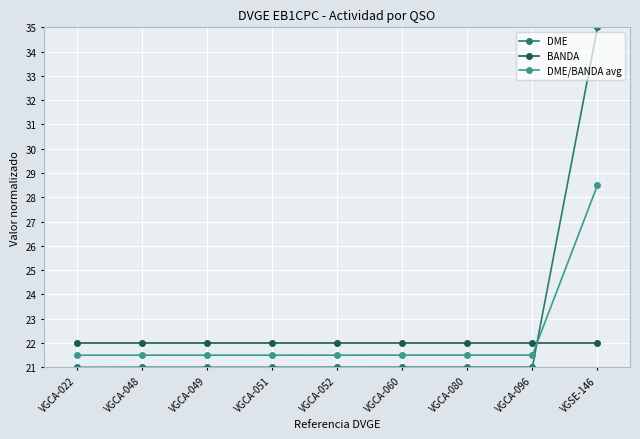

Reading left to right, transcribe all the data shown in this chart.

DME: VGCA-022=21.0	VGCA-048=21.0	VGCA-049=21.0	VGCA-051=21.0	VGCA-052=21.0	VGCA-060=21.0	VGCA-080=21.0	VGCA-096=21.0	VGSE-146=35.0
BANDA: VGCA-022=22.0	VGCA-048=22.0	VGCA-049=22.0	VGCA-051=22.0	VGCA-052=22.0	VGCA-060=22.0	VGCA-080=22.0	VGCA-096=22.0	VGSE-146=22.0
DME/BANDA avg: VGCA-022=21.5	VGCA-048=21.5	VGCA-049=21.5	VGCA-051=21.5	VGCA-052=21.5	VGCA-060=21.5	VGCA-080=21.5	VGCA-096=21.5	VGSE-146=28.5